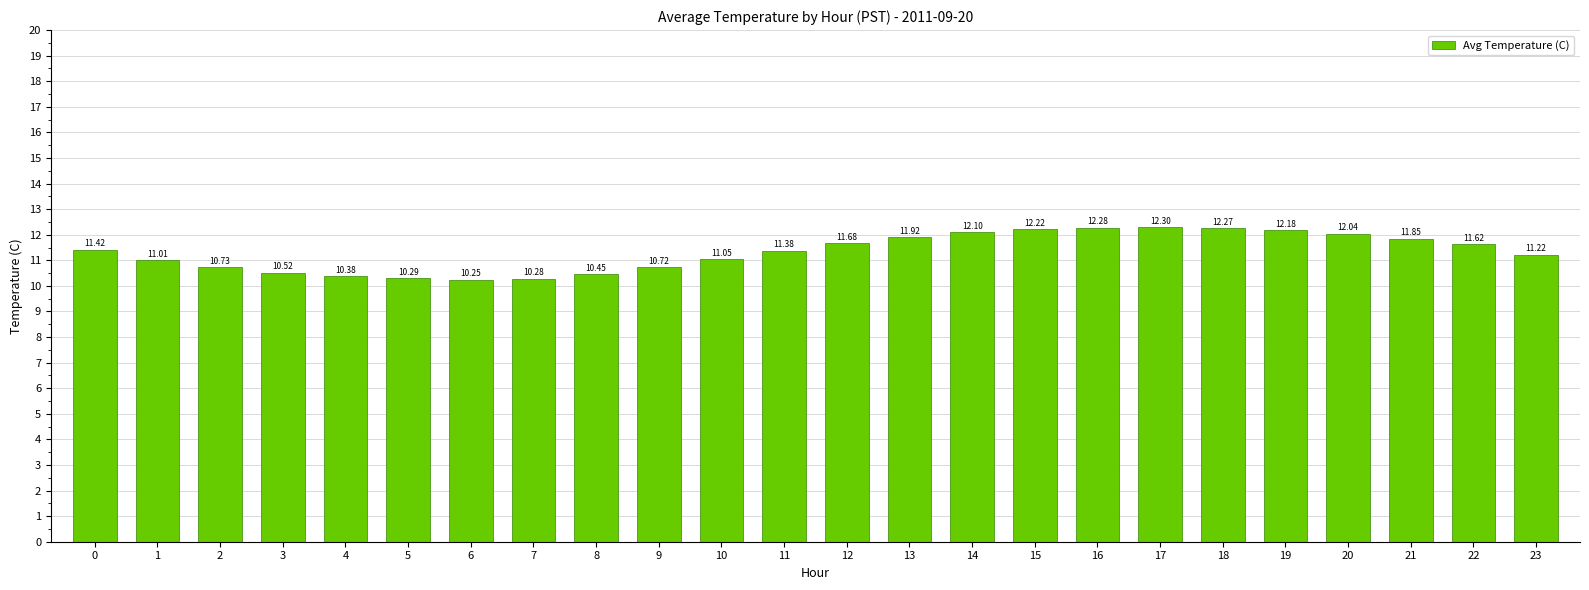

List the labels in order of value, largest first.

17, 16, 18, 15, 19, 14, 20, 13, 21, 12, 22, 0, 11, 23, 10, 1, 2, 9, 3, 8, 4, 5, 7, 6